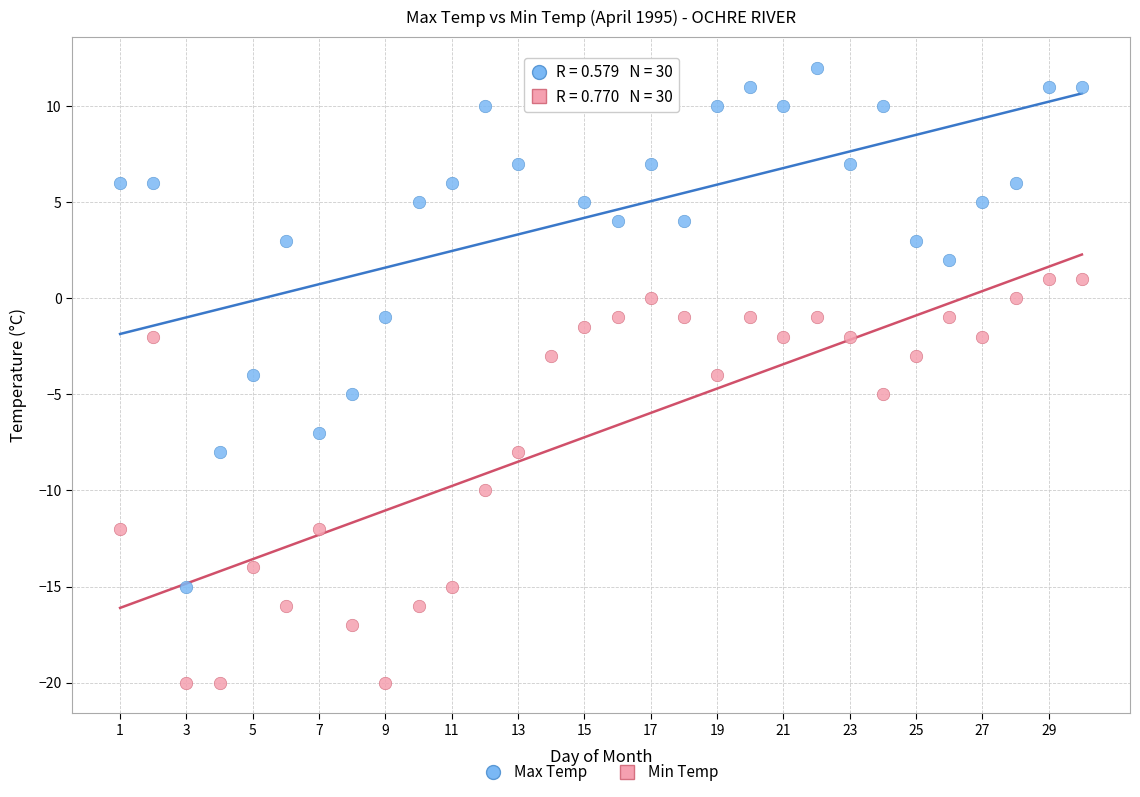

Which series contains the lowest Y value?

Min Temp